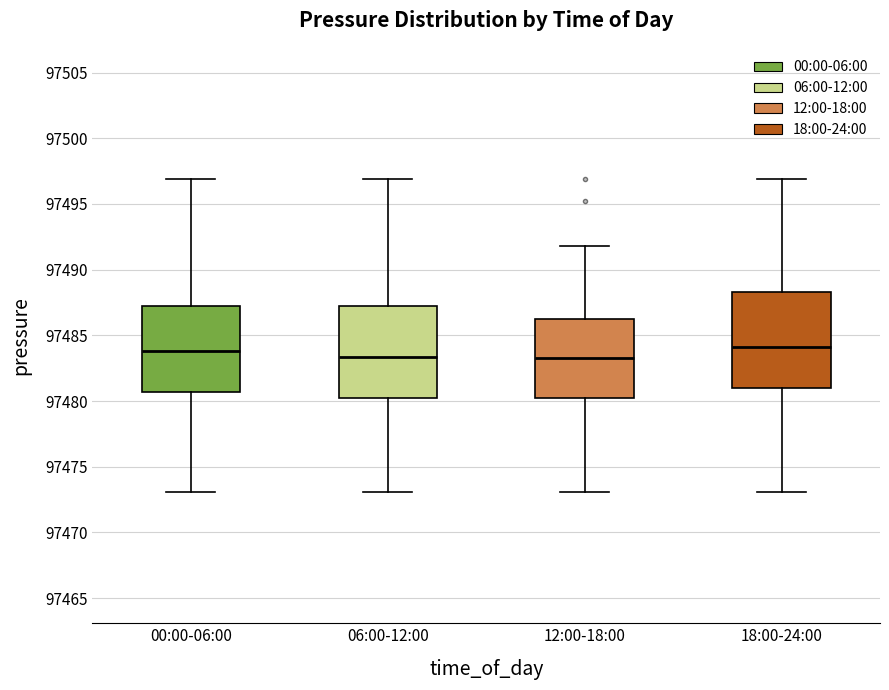

Where does the upper whisker of the box for 06:00-12:00 end on the y-axis? The values are not printed on the chart, so give them approximately, as read against the axis.

97497.0